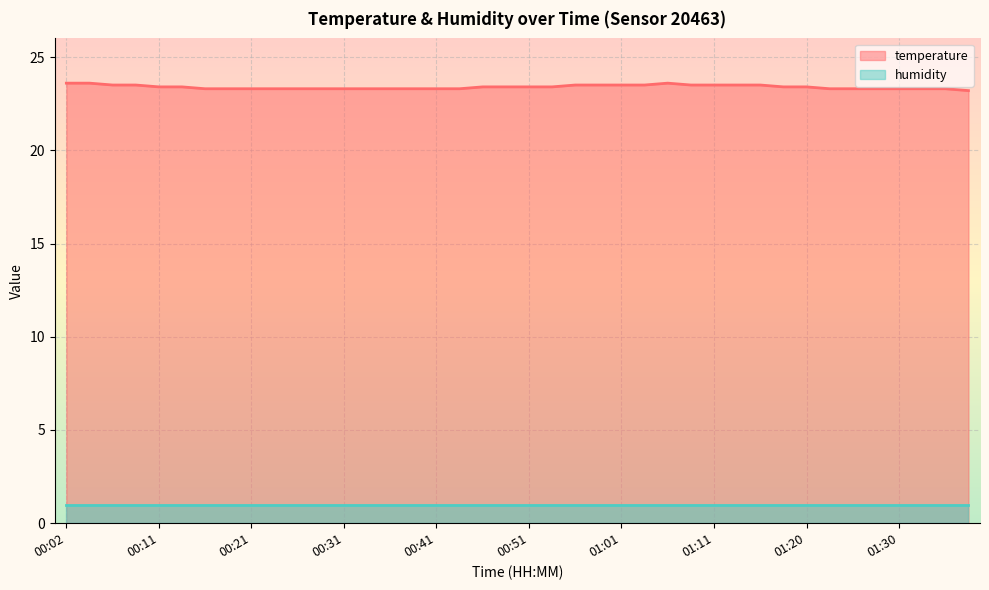

What value does the data have at 00:09?

23.5